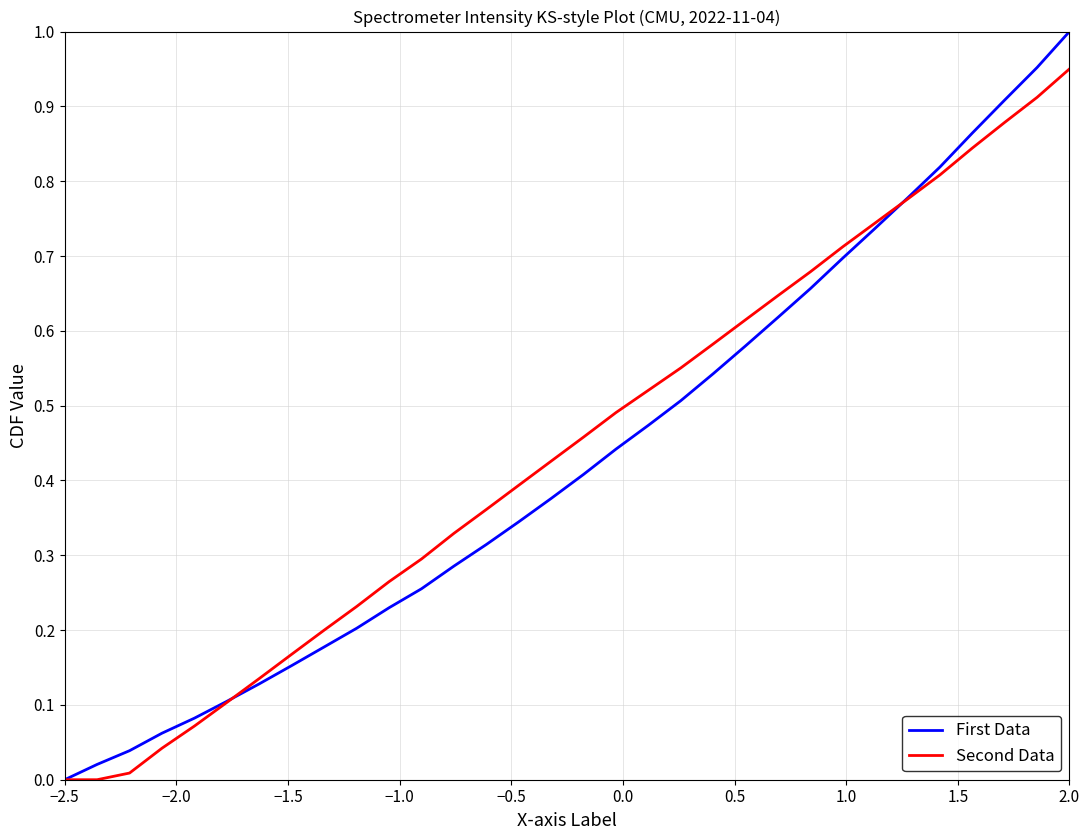

List the series in order of their peak value, highest first.

First Data, Second Data